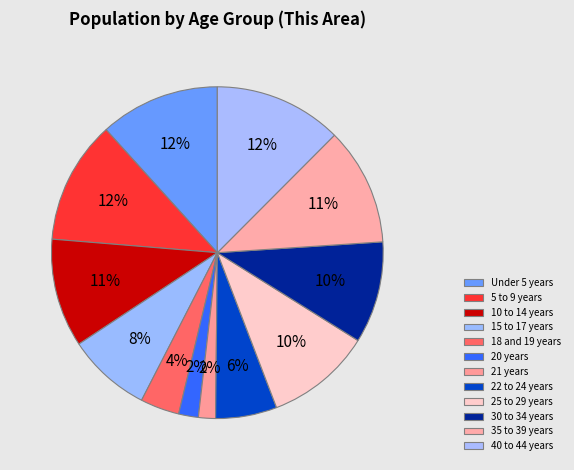

To the nearest percent, what is the combined percentage of 20 years and 18 and 19 years?

6%